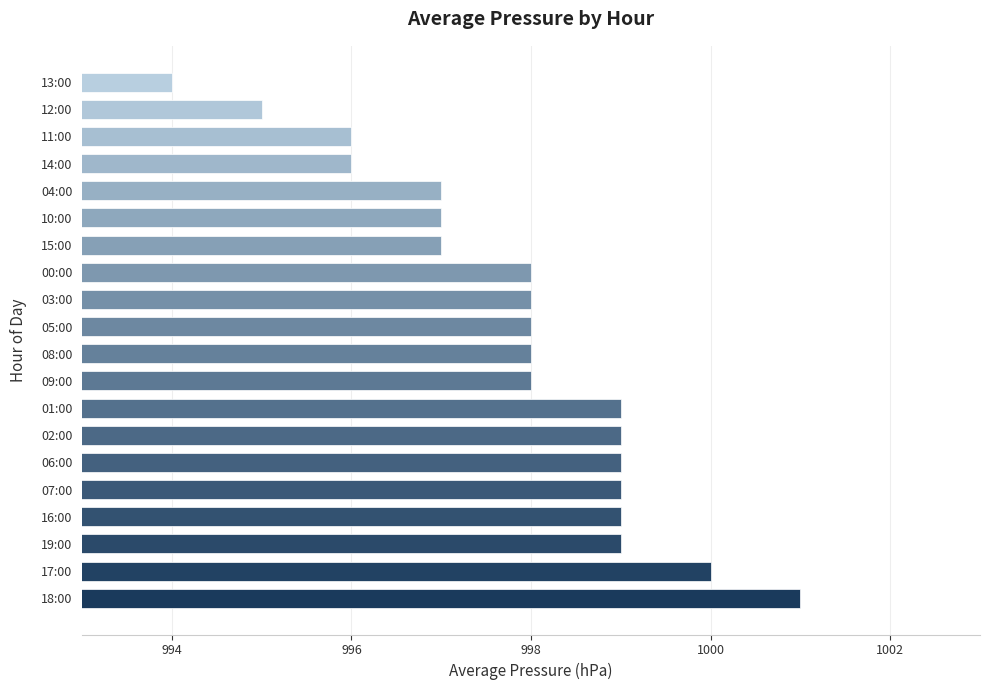

At which category does the chart reach its peak across all series?

18:00